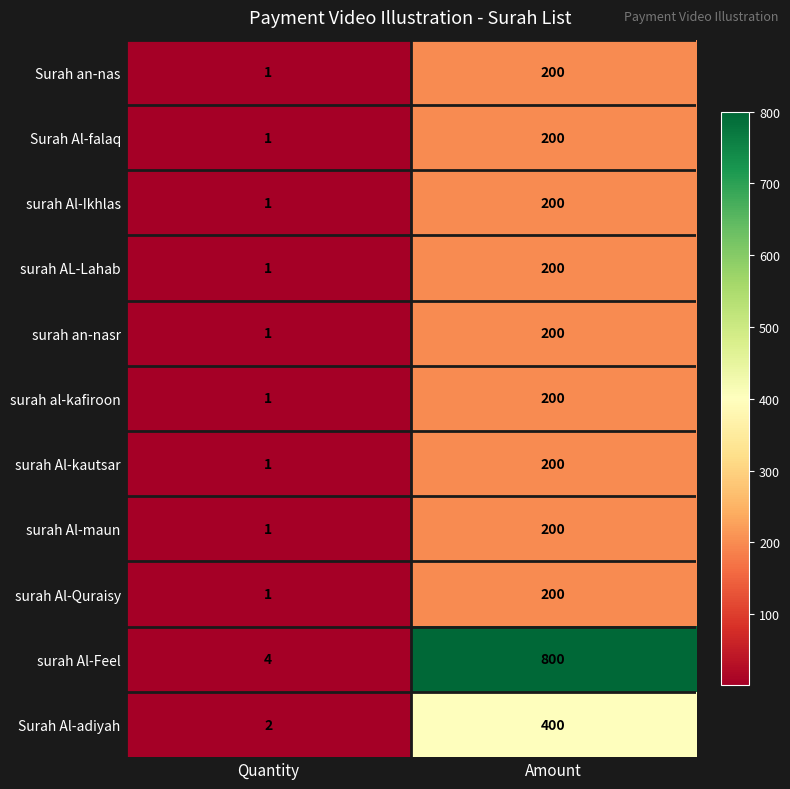

At which label does surah AL-Lahab reach its peak?

Amount